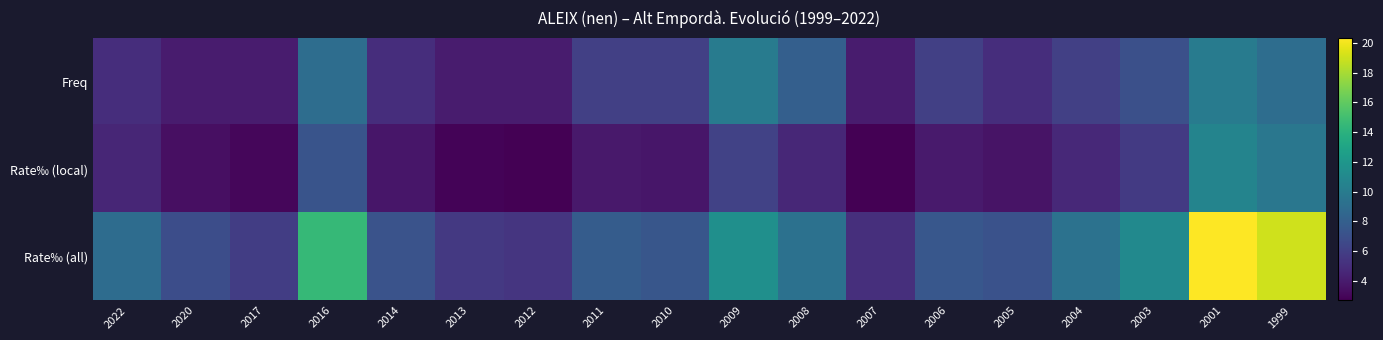

List the series in order of their overall mean, highest first.

Rate‰ (all), Freq, Rate‰ (local)